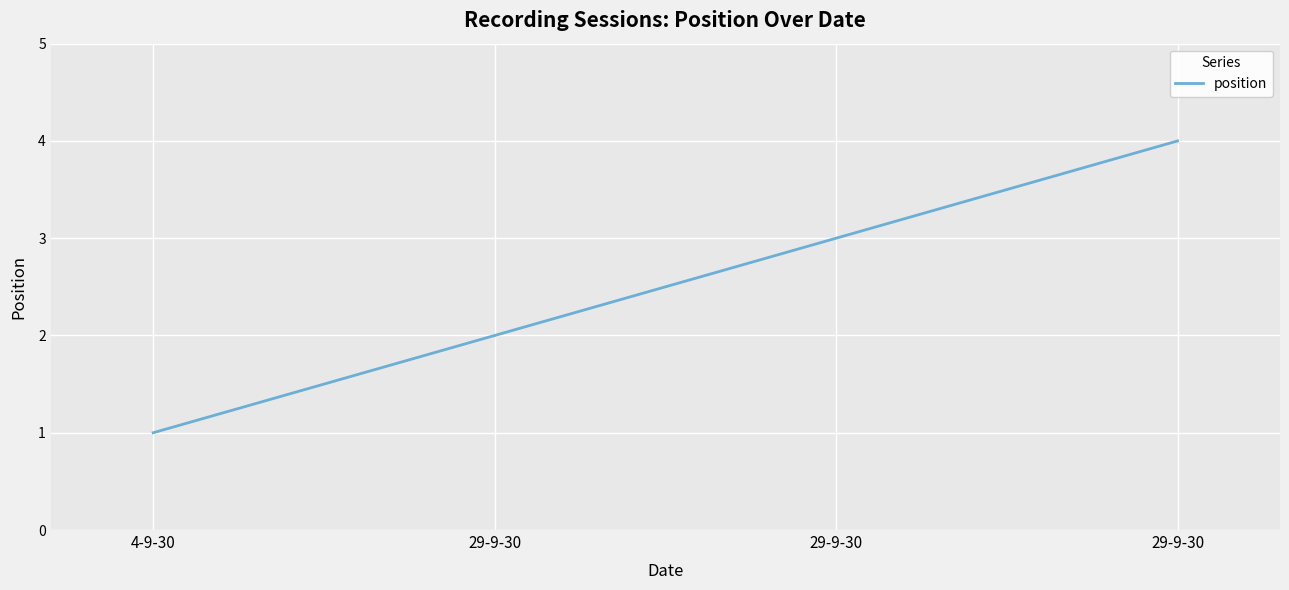

What is the sum of all values?

10